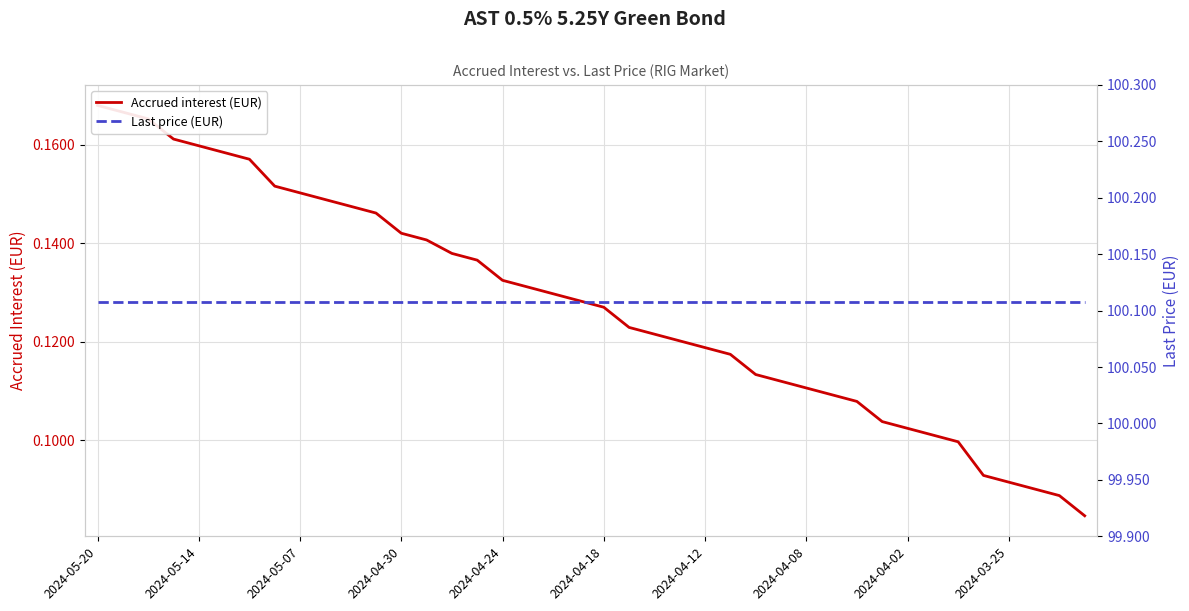

Reading left to right, what are all the values shown in this chart?

Accrued interest (EUR): 0.2	0.2	0.2	0.2	0.2	0.2	0.2	0.2	0.2	0.1	0.1	0.1	0.1	0.1	0.1	0.1	0.1	0.1	0.1	0.1	0.1	0.1	0.1	0.1	0.1	0.1	0.1	0.1	0.1	0.1	0.1	0.1	0.1	0.1	0.1	0.1	0.1	0.1	0.1	0.1
Last price (EUR): 100.1	100.1	100.1	100.1	100.1	100.1	100.1	100.1	100.1	100.1	100.1	100.1	100.1	100.1	100.1	100.1	100.1	100.1	100.1	100.1	100.1	100.1	100.1	100.1	100.1	100.1	100.1	100.1	100.1	100.1	100.1	100.1	100.1	100.1	100.1	100.1	100.1	100.1	100.1	100.1